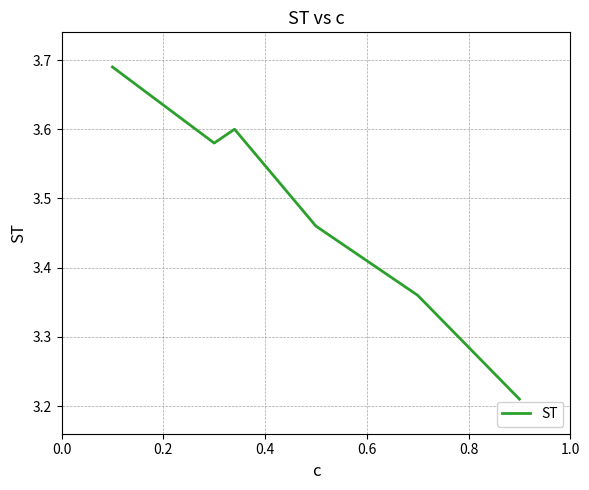

True or false: there are more than 1 points higher than both neighbors.

False